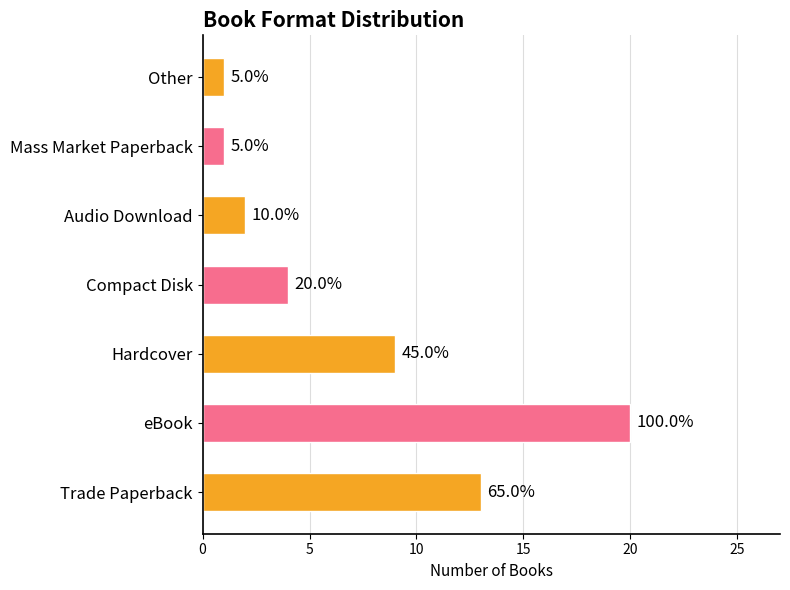

Are the bars horizontal?

Yes